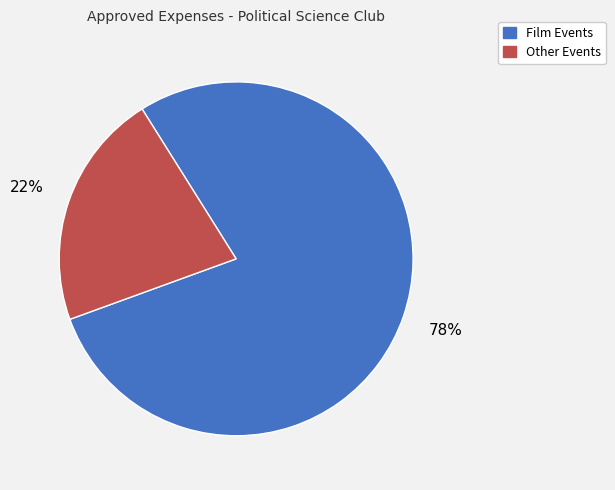

How many segments does this pie chart have?

2